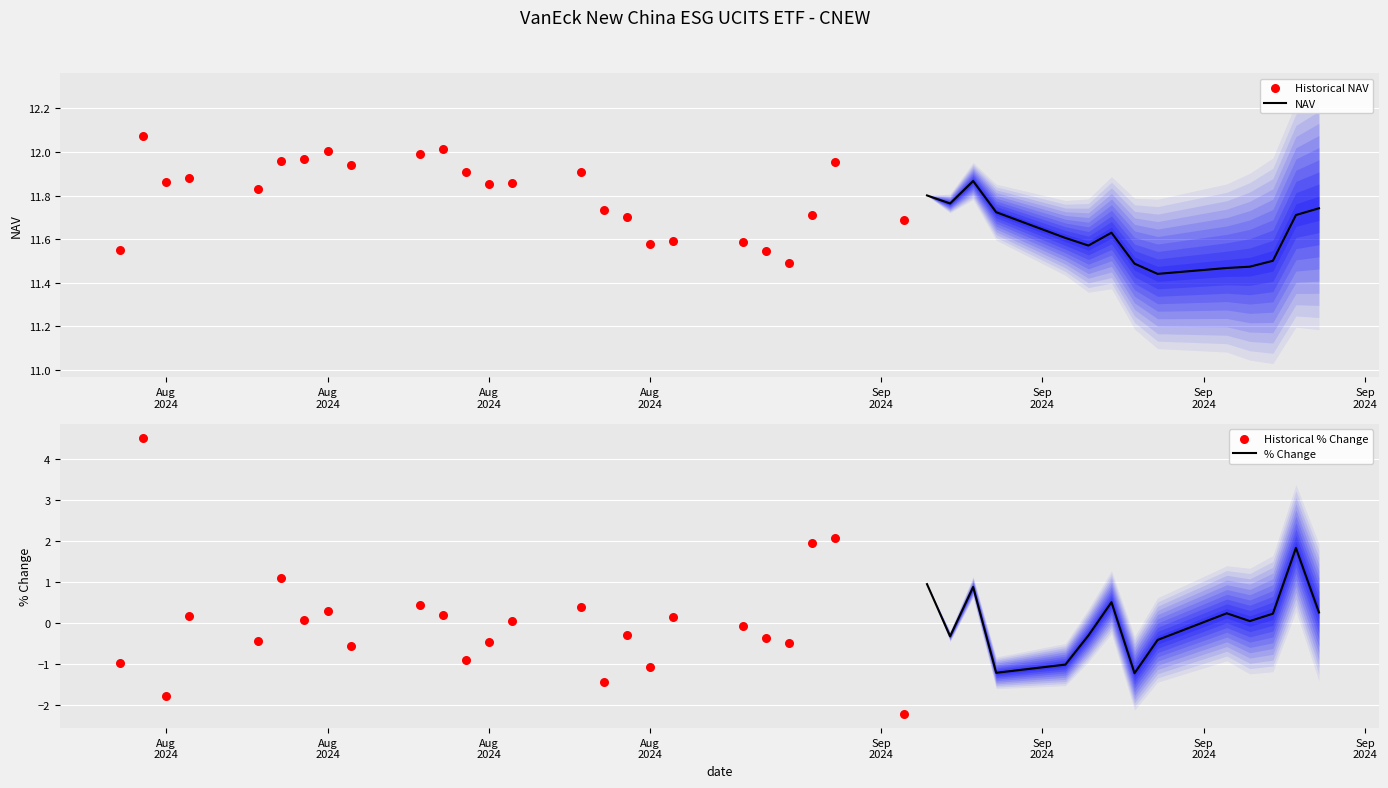

At which category is the sum across all series the highest?

37